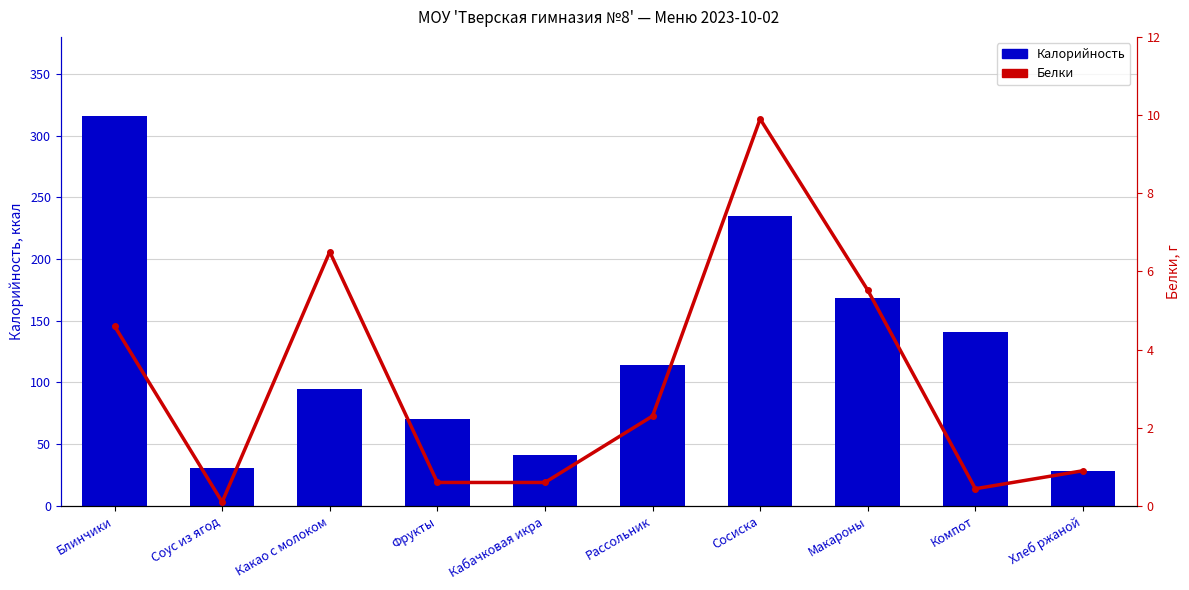

What is the difference between the Калорийность values at Соус из ягод and Рассольник?

83.4